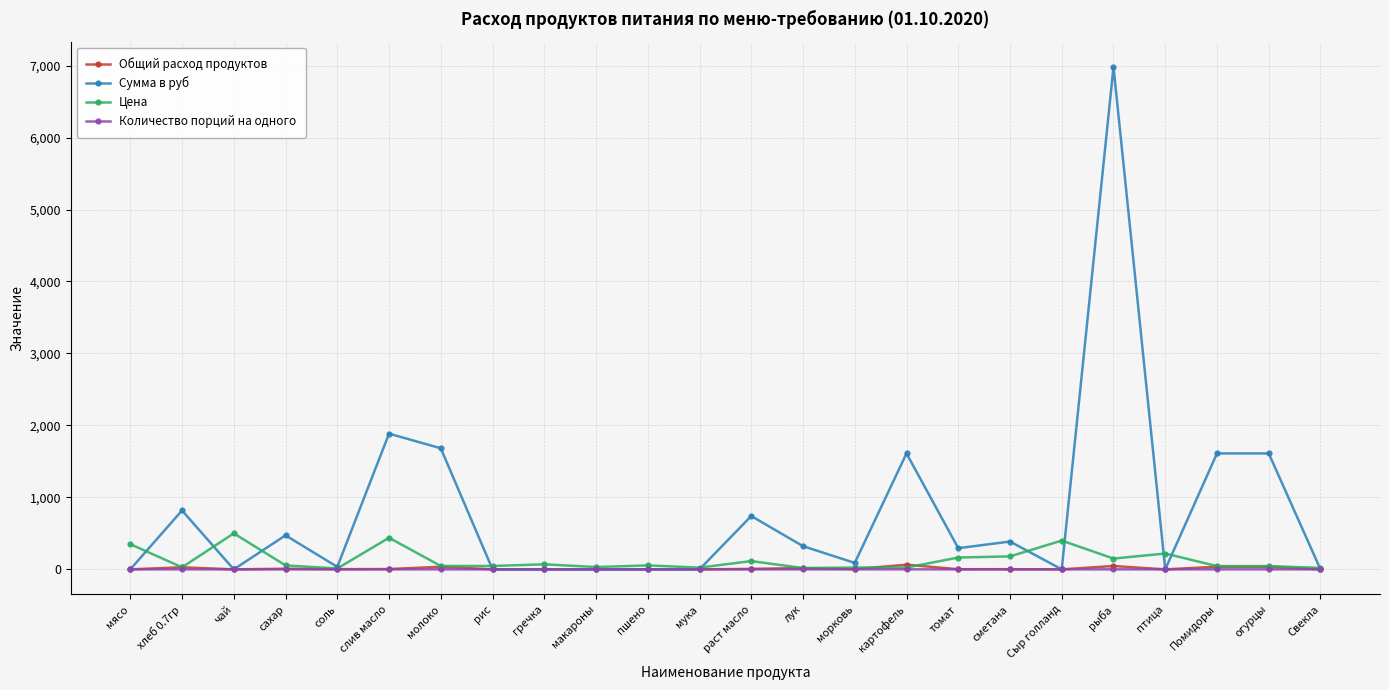

How many values in the Количество порций на одного series exceed 0?

14